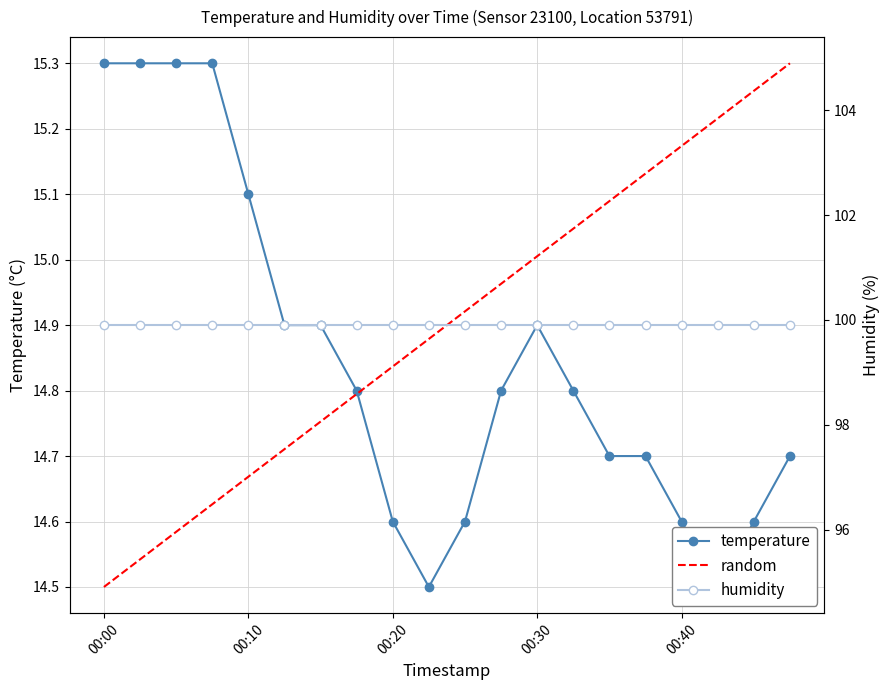

Reading left to right, extract all data points from this chart.

00:00=15.3	00:03=15.3	00:05=15.3	00:08=15.3	00:10=15.1	00:13=14.9	00:15=14.9	00:18=14.8	00:20=14.6	00:23=14.5	00:25=14.6	00:28=14.8	00:30=14.9	00:33=14.8	00:35=14.7	00:37=14.7	00:40=14.6	00:42=14.5	00:45=14.6	00:47=14.7